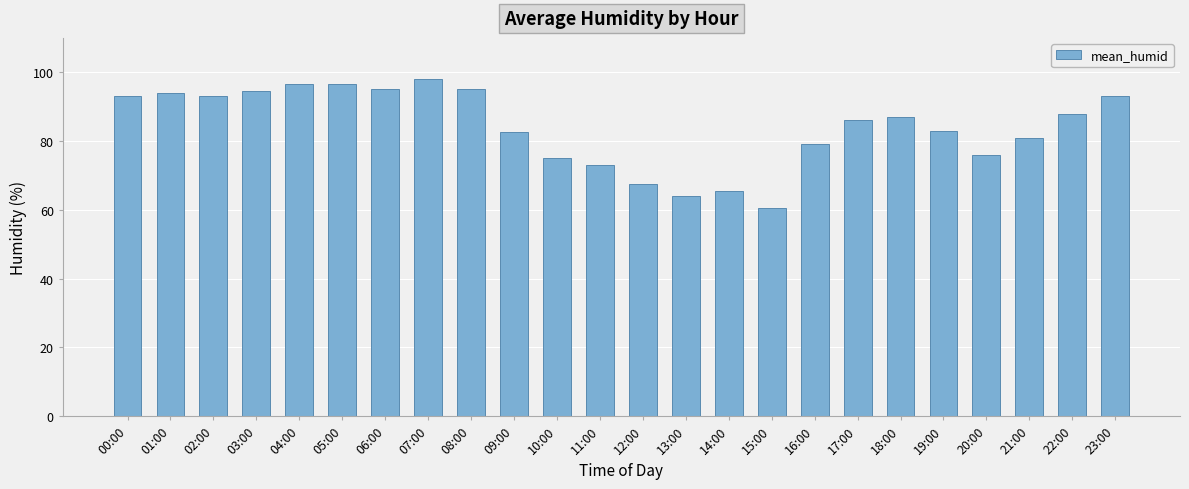

Reading left to right, list all the values displayed in this chart.

93.0	94.0	93.0	94.5	96.5	96.5	95.0	98.0	95.0	82.5	75.0	73.0	67.5	64.0	65.5	60.5	79.0	86.0	87.0	83.0	76.0	81.0	88.0	93.0